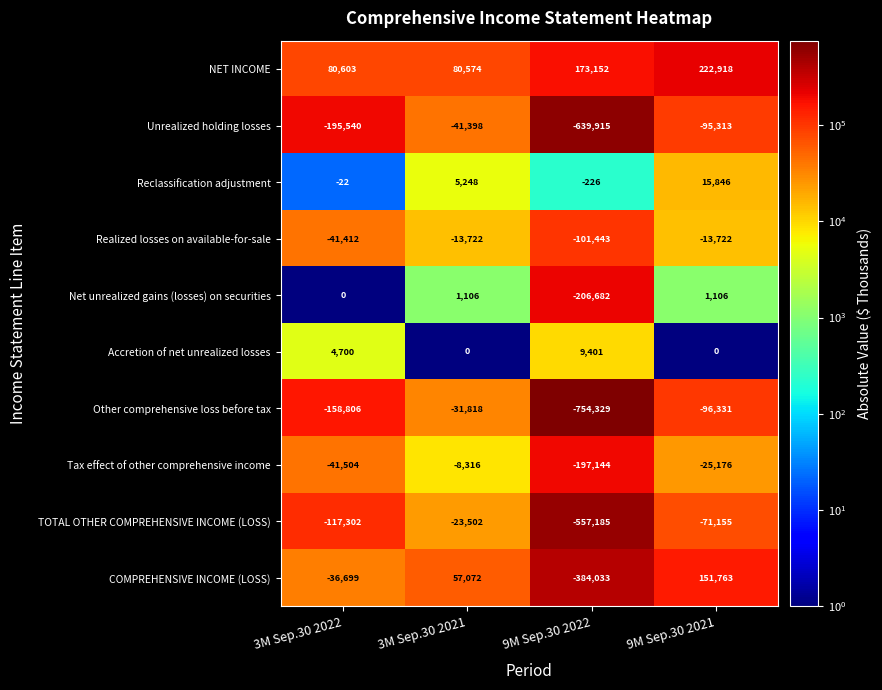

At 3M Sep.30 2022, list the series in order from largest to smallest.

NET INCOME, Accretion of net unrealized losses, Net unrealized gains (losses) on securities, Reclassification adjustment, COMPREHENSIVE INCOME (LOSS), Realized losses on available-for-sale, Tax effect of other comprehensive income, TOTAL OTHER COMPREHENSIVE INCOME (LOSS), Other comprehensive loss before tax, Unrealized holding losses